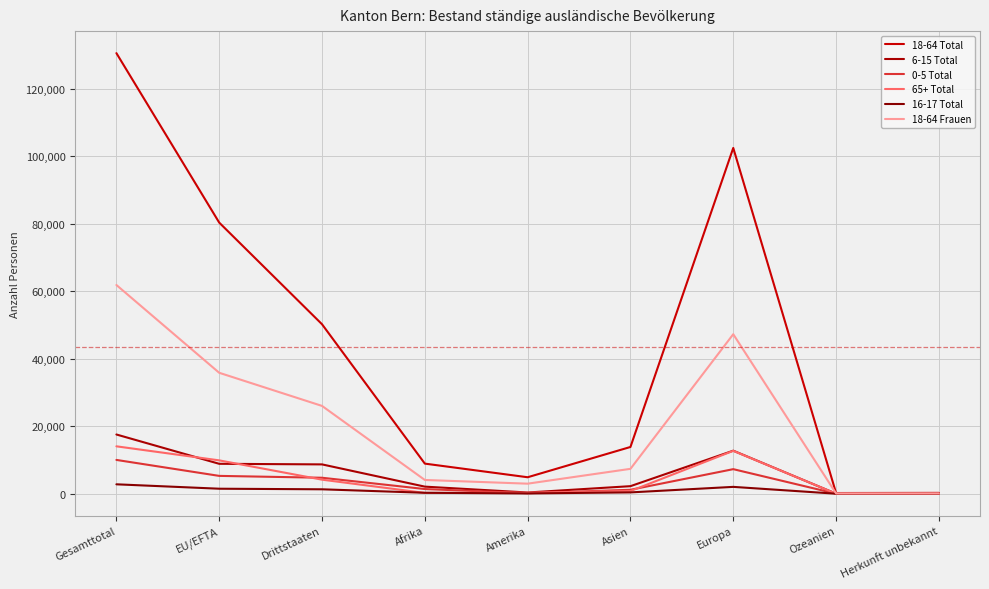

Which series has the largest total across all categories?

18-64 Total